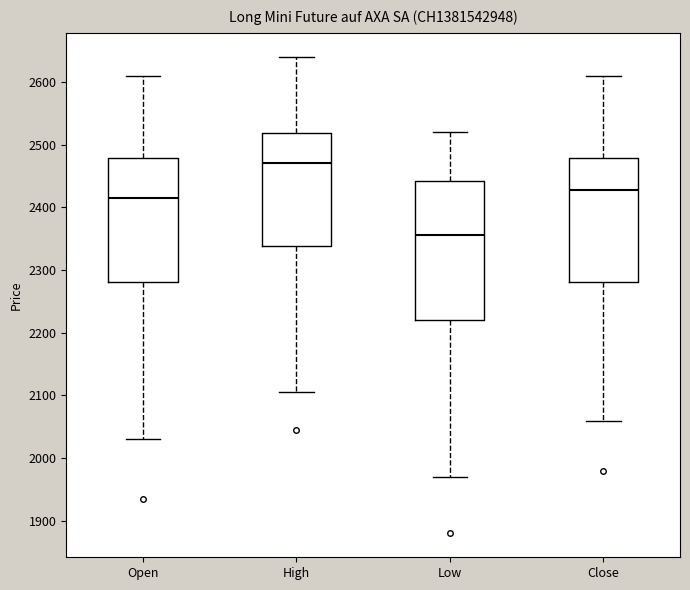

Which box's median line is the lowest?

Low